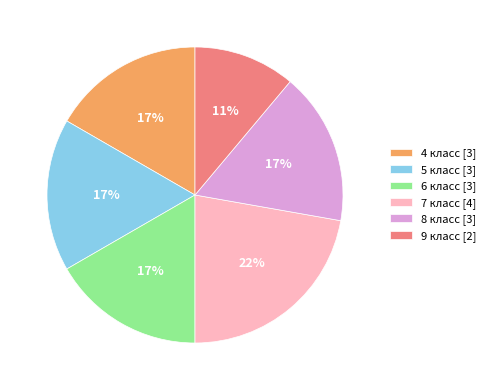

What is the ratio of the value at 5 класс [3] to the value at 9 класс [2]?

1.5